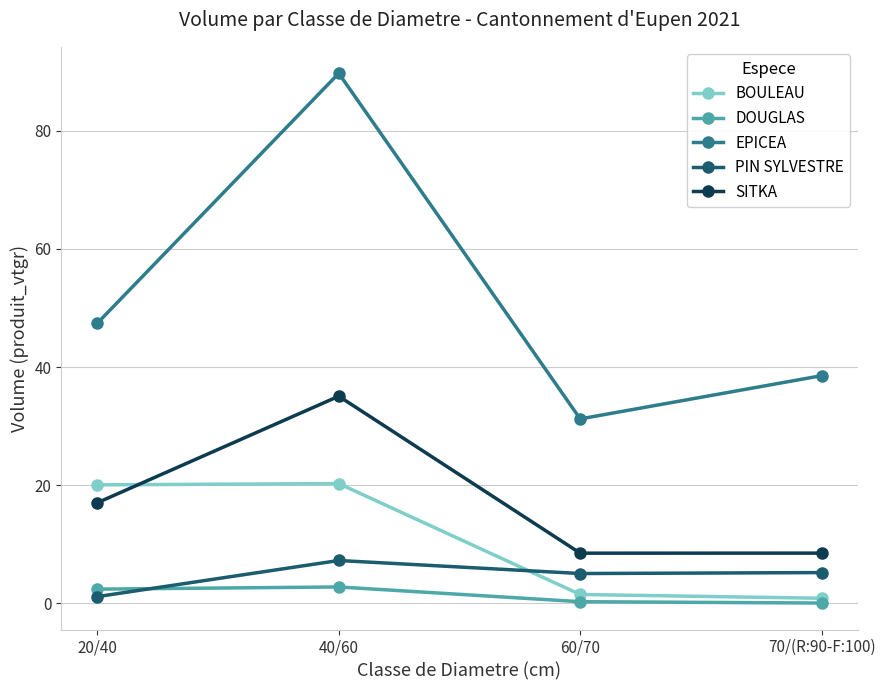

Which series has the widest spread of values?

EPICEA